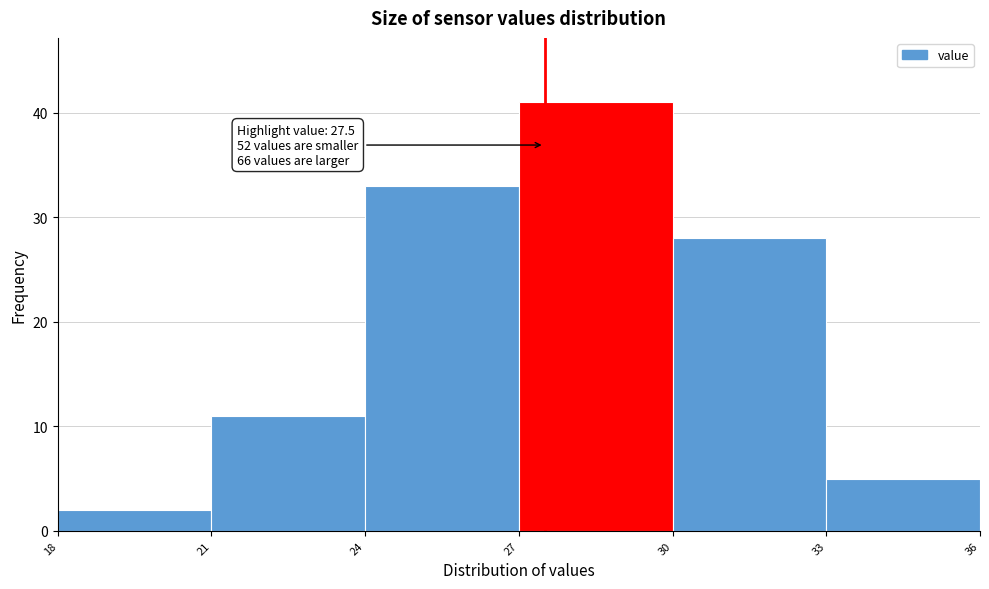

Which range on the x-axis has the tallest bar?

27 to 30